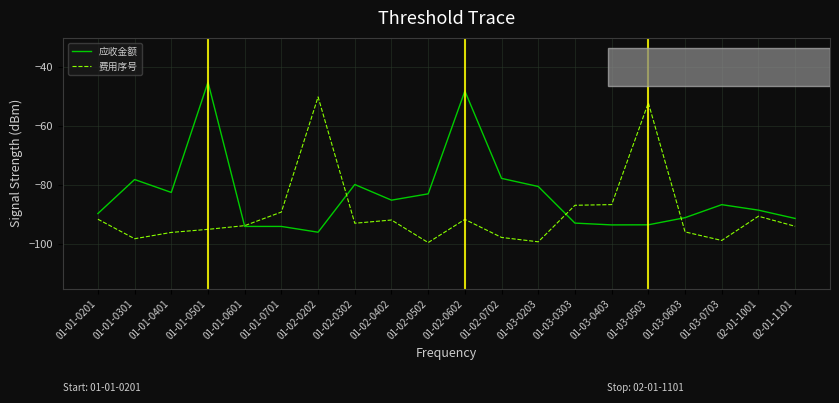

Is it true that 费用序号 equals -89.0 at 01-01-0701?

True